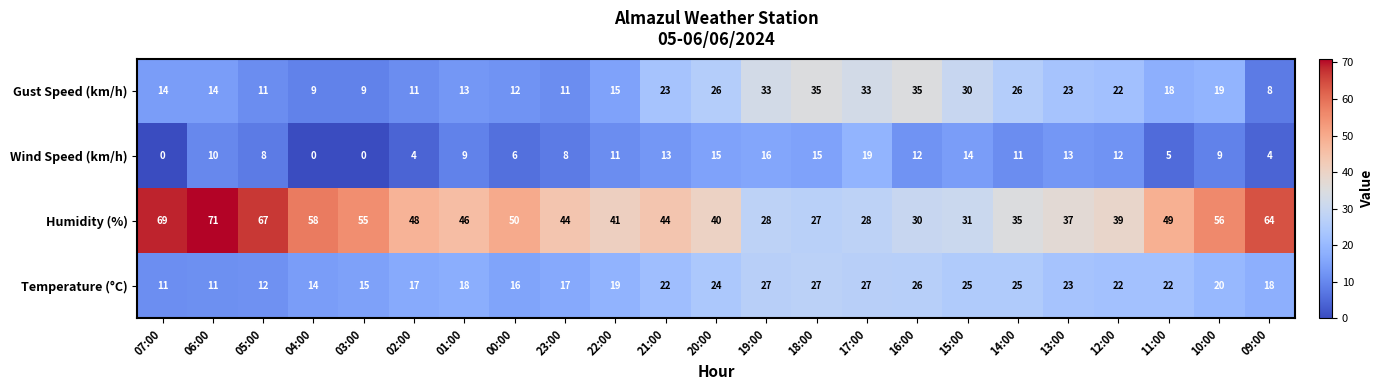

What is the sum of the Humidity (%) values at 01:00 and 05:00?

113